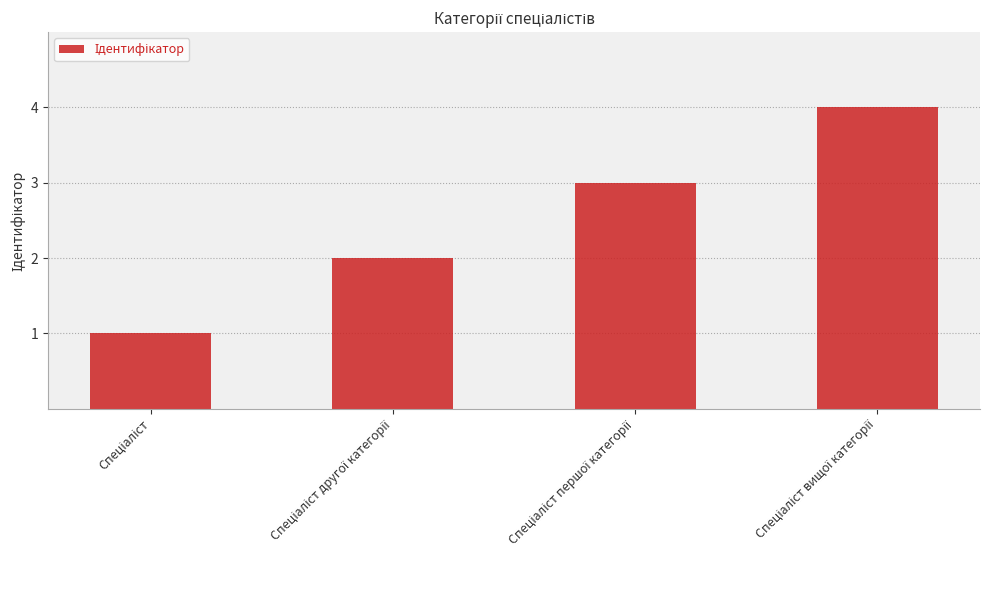

Are the bars horizontal?

No